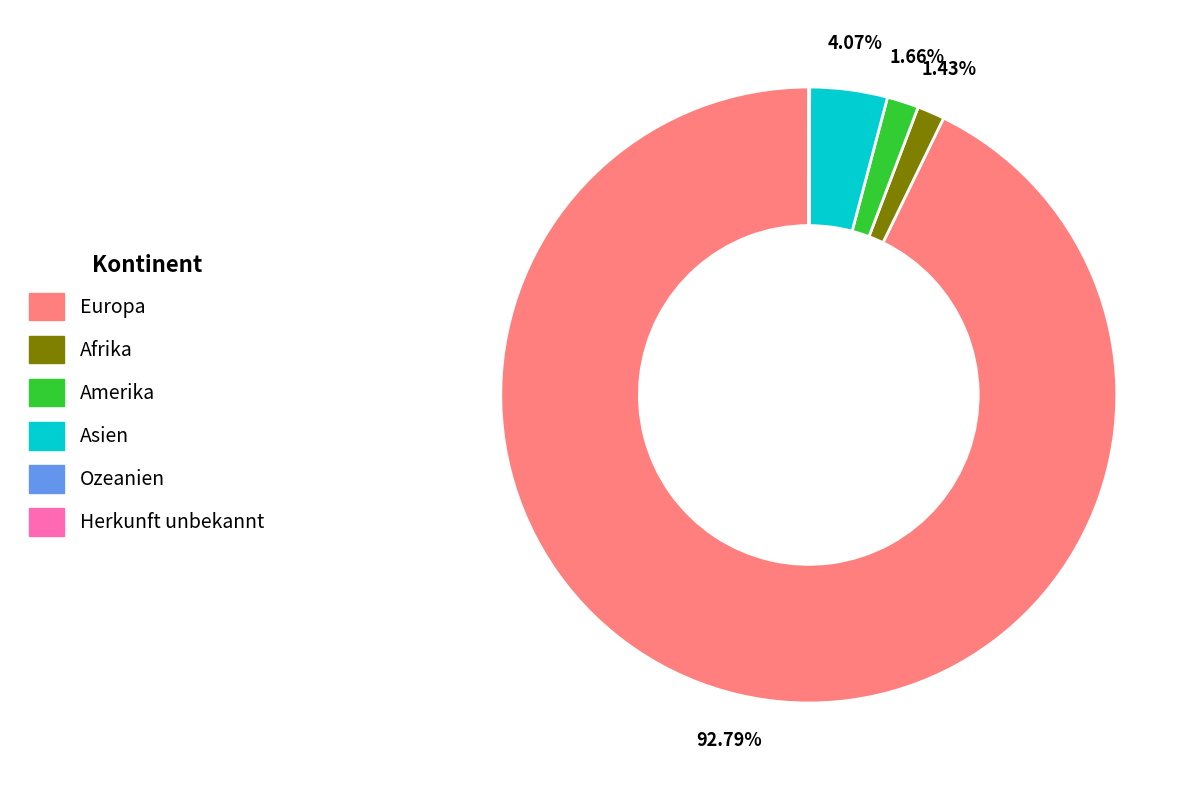

What is the majority slice?

Europa